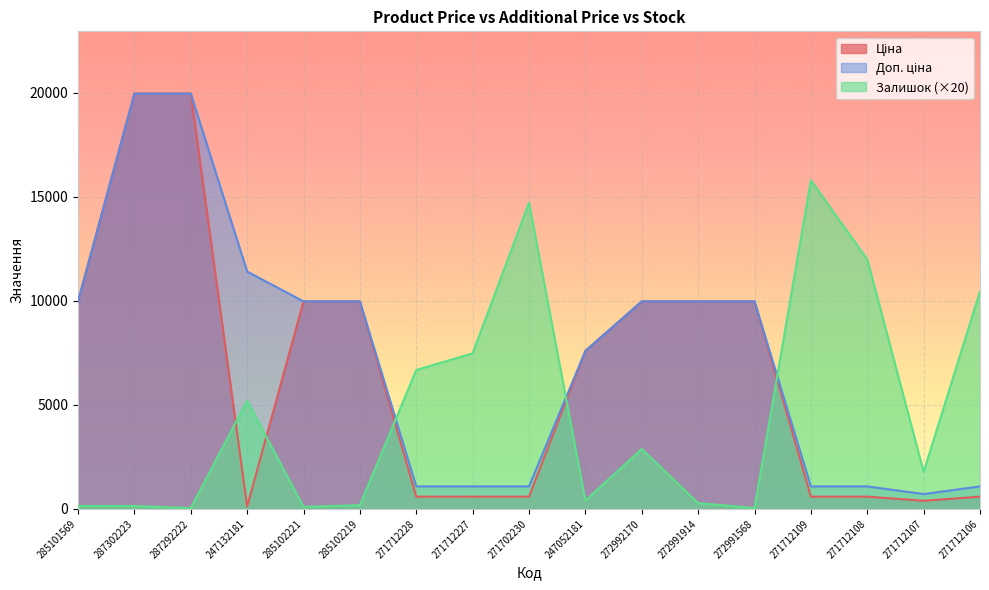

Is the value of Ціна at 272991568 greater than the value of Залишок at 287302223?

Yes